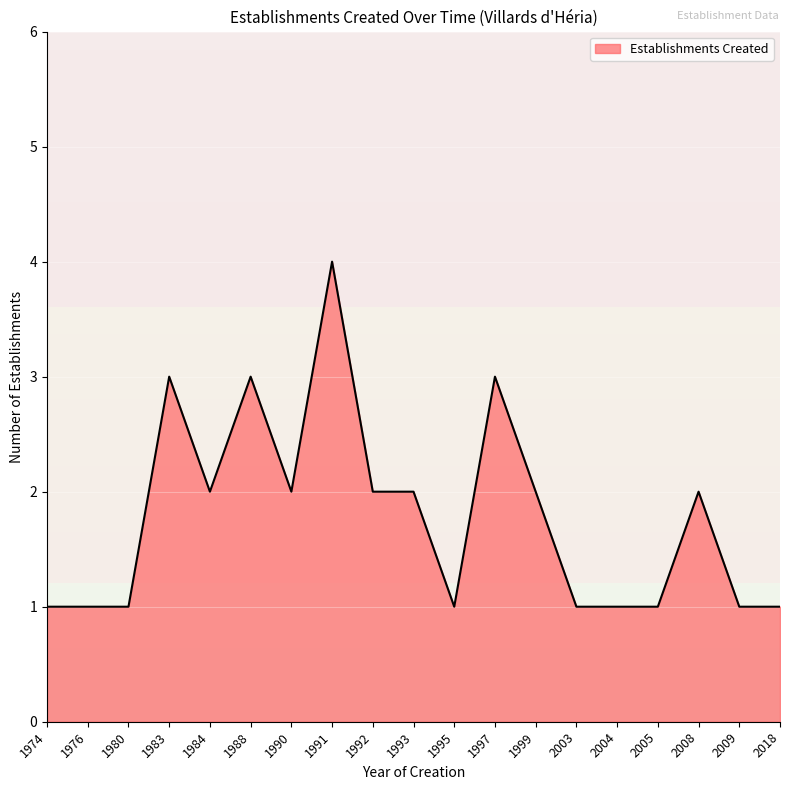

What is the difference between the second highest and second lowest values?

2